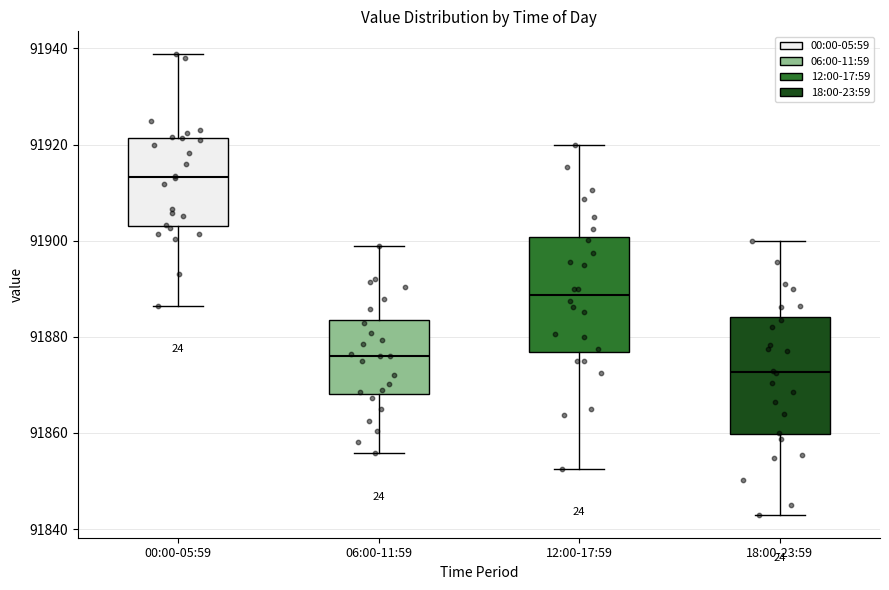

Reading left to right, read every box against the y-axis: the position of its median line, the range the box covers, and the ends of its whiskers. The values are not printed on the chart, so give them approximately, as read against the axis.

00:00-05:59: median 91914, box 91904 to 91922, whiskers 91886 to 91938
06:00-11:59: median 91876, box 91868 to 91884, whiskers 91856 to 91898
12:00-17:59: median 91888, box 91876 to 91900, whiskers 91852 to 91920
18:00-23:59: median 91872, box 91860 to 91884, whiskers 91844 to 91900